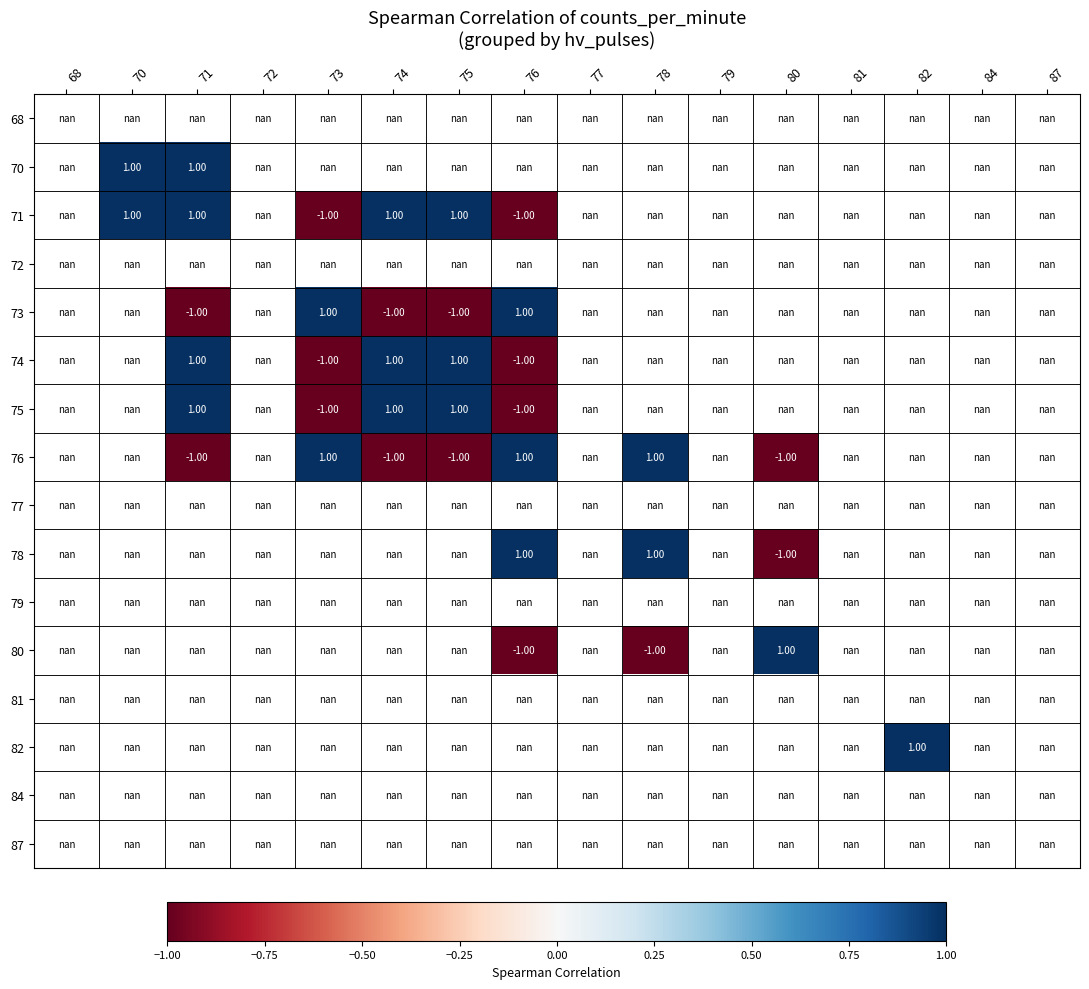

Is the value of 71 at 87 greater than the value of 78 at 68?

No